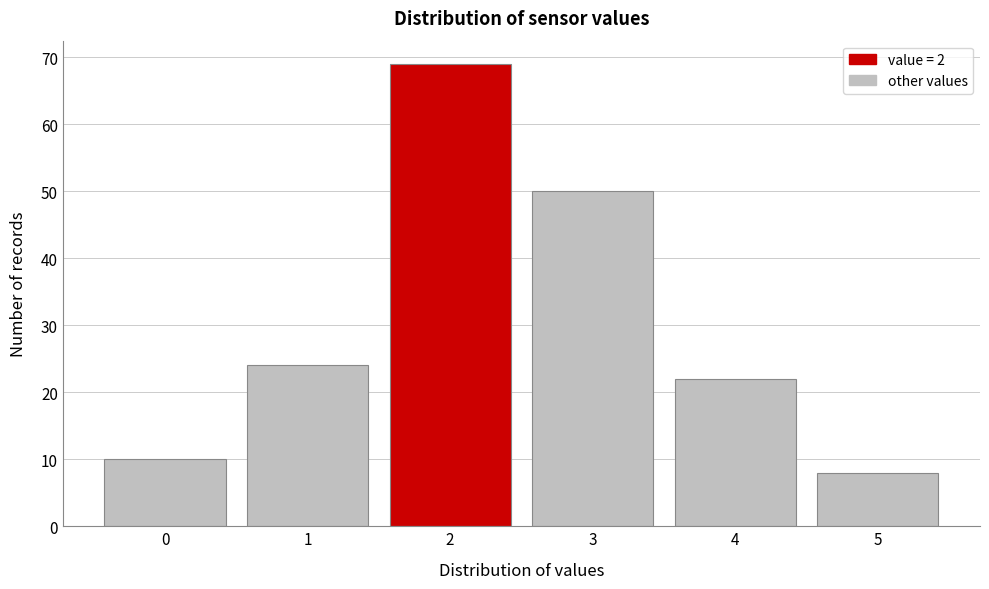

Reading left to right, transcribe all the data shown in this chart.

10	24	69	50	22	8